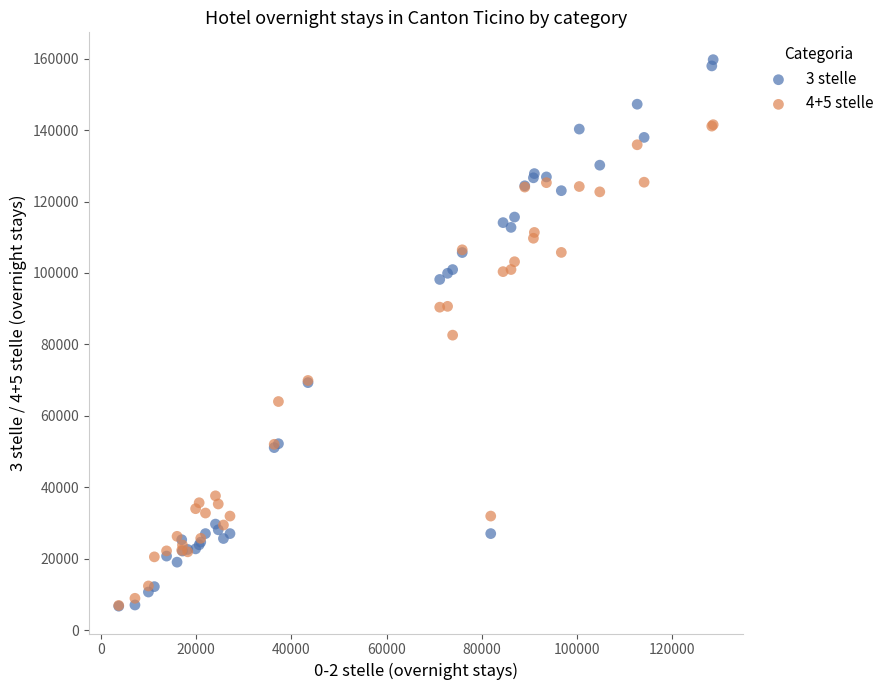

Which series has the widest spread of Y values?

3 stelle